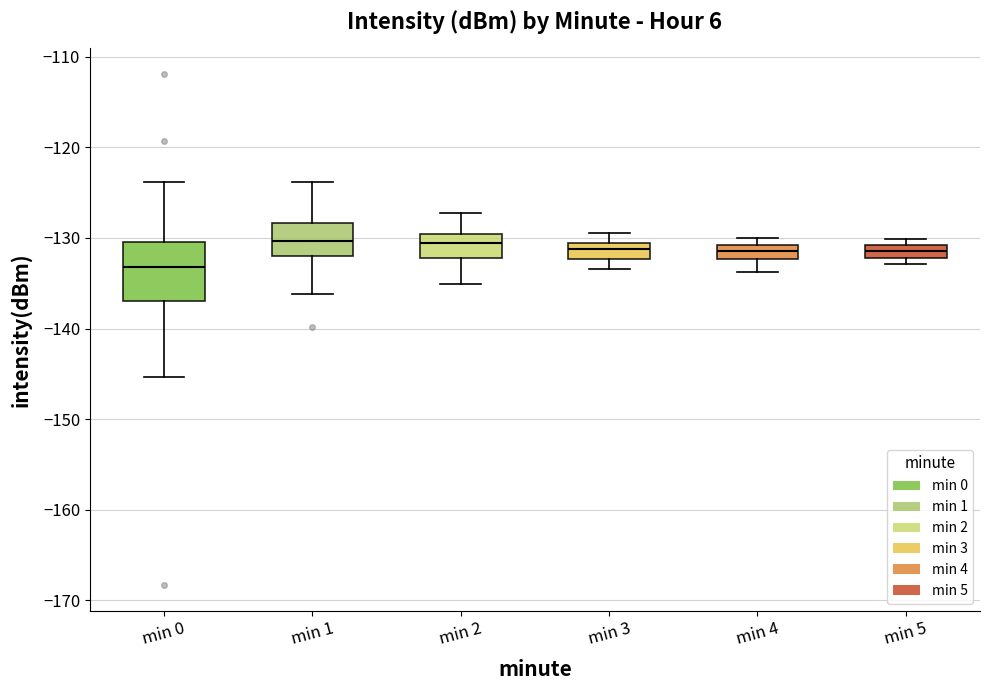

Where does the lower whisker of the box for min 0 end on the y-axis? The values are not printed on the chart, so give them approximately, as read against the axis.

-145